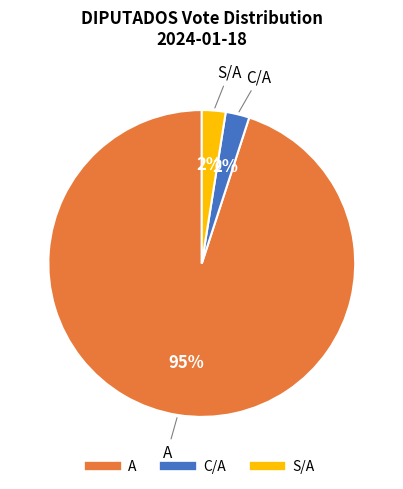

Is there a majority slice in this chart?

Yes